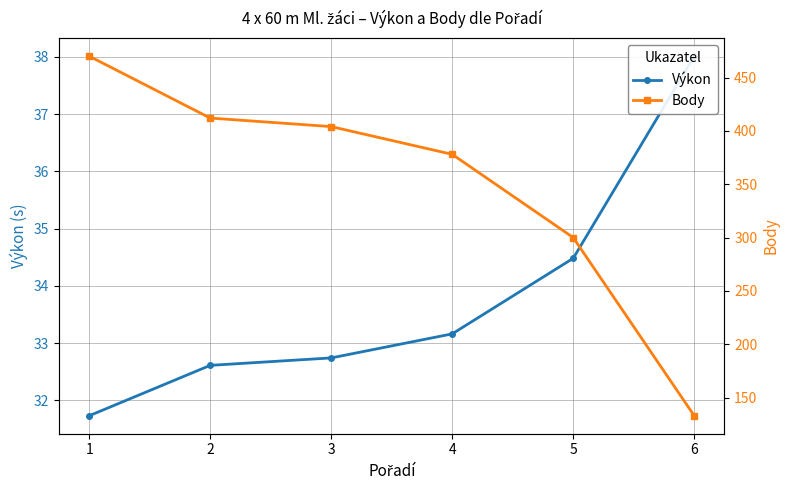

True or false: Body and Výkon cross at least once.

False